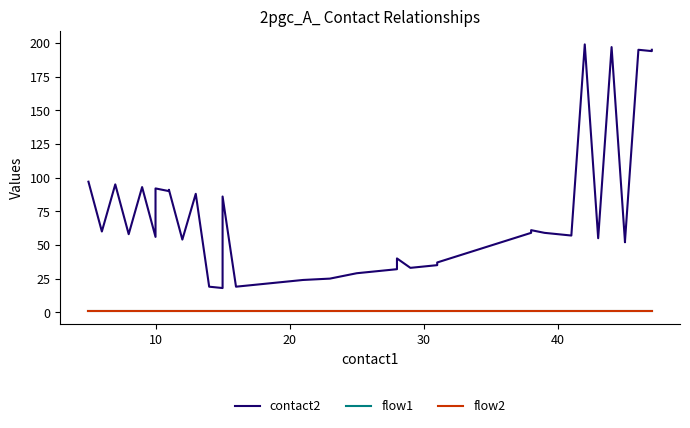

The contact2 series shows 96 at 10. True or false?

False